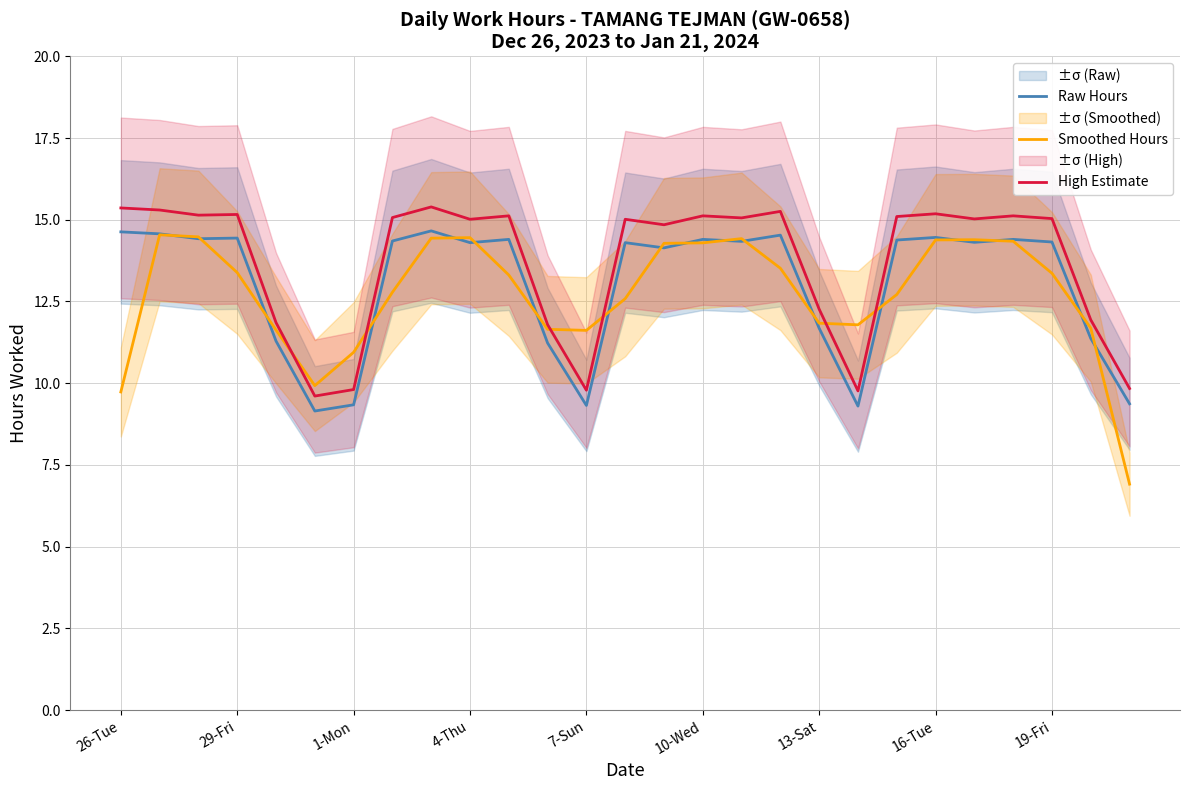

What is the highest value of the High Estimate series?

15.4